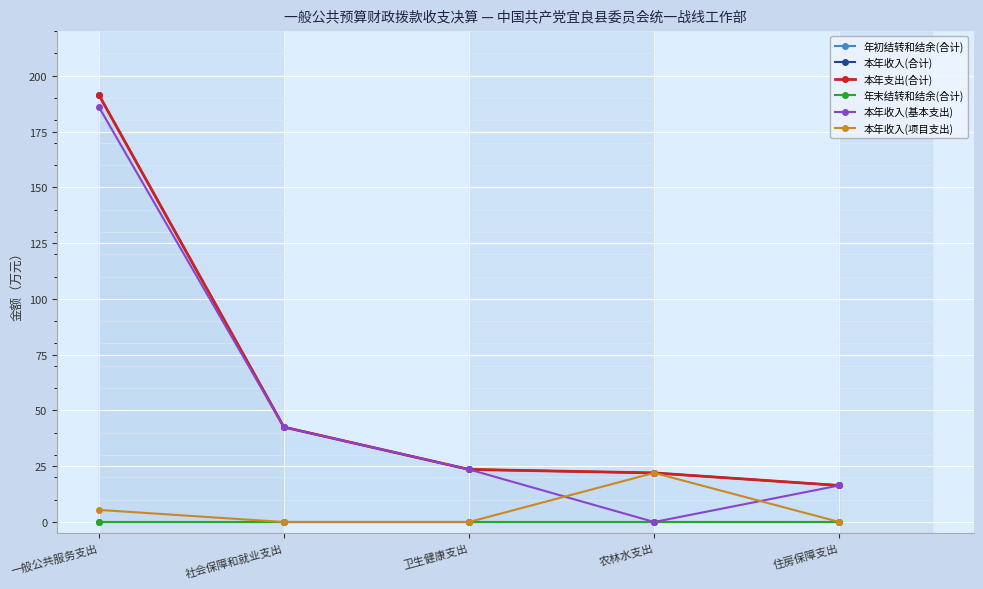

Which series has the largest range (max minus min)?

本年收入(基本支出)